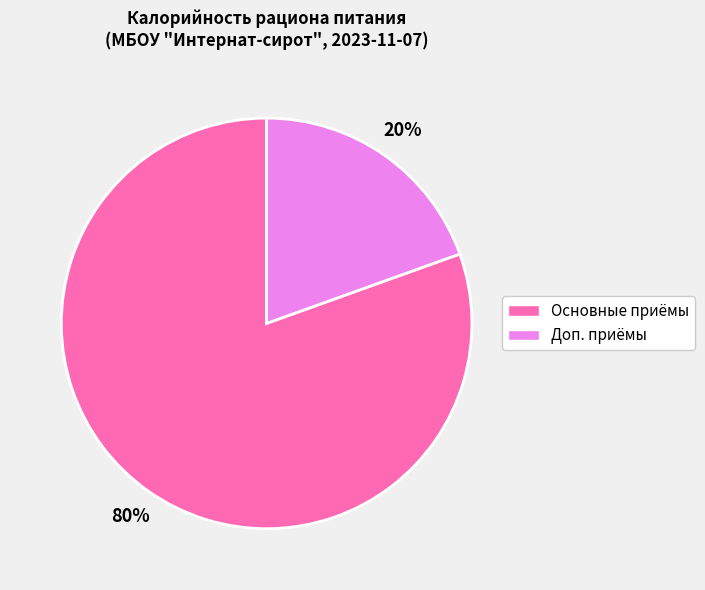

Is there any slice that represents more than half of the pie?

Yes